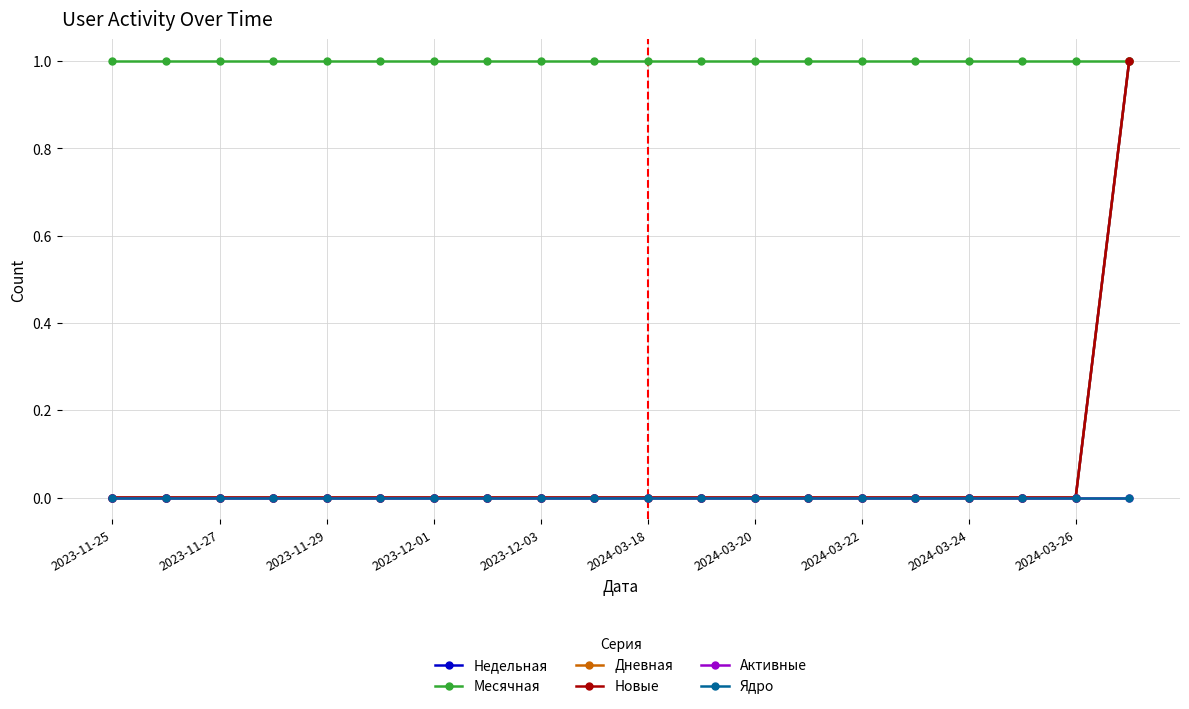

Does the chart have visible grid lines?

Yes